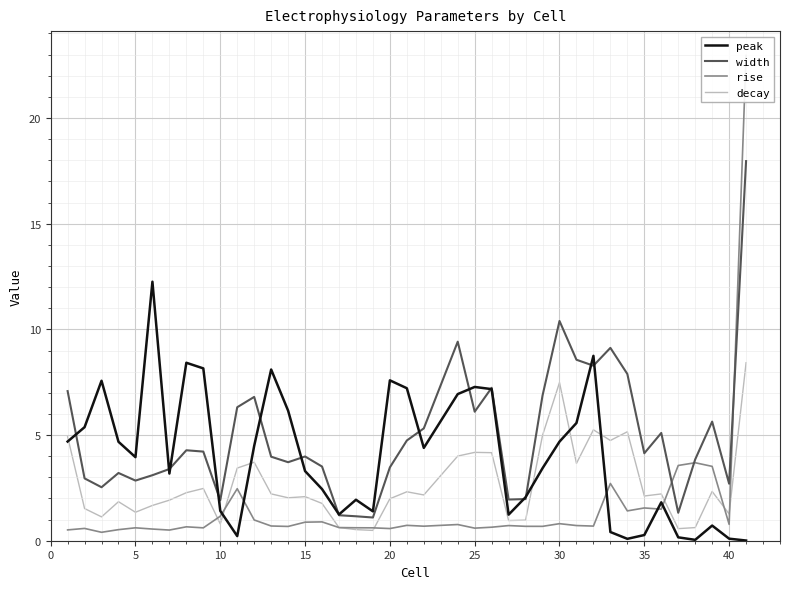

True or false: peak has a value of 10.3 at 20.

False